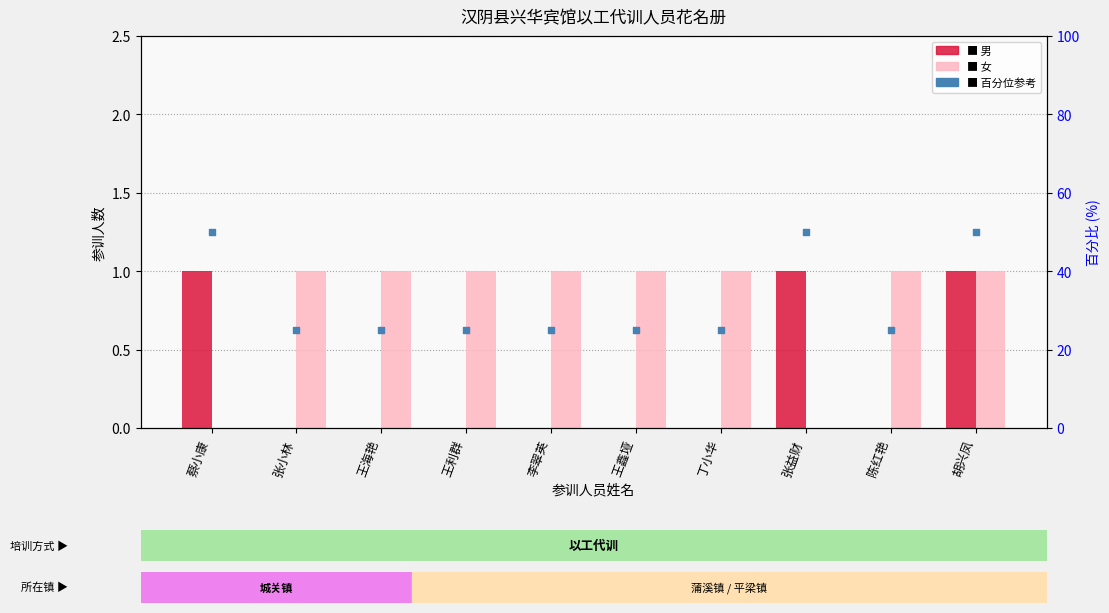

Which series has the widest spread of Y values?

百分位参考